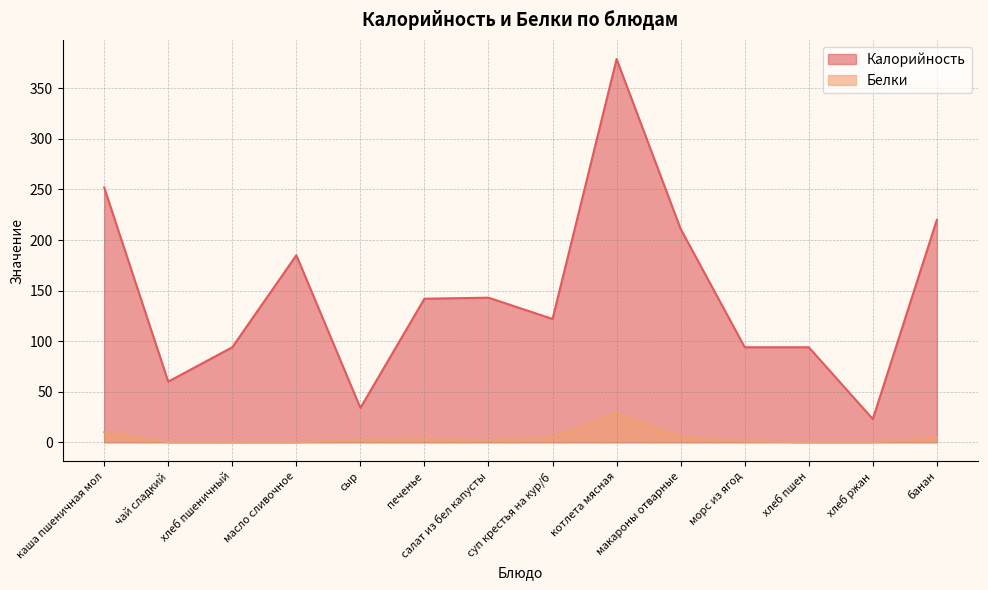

Which series changed the most between сыр and печенье?

Калорийность